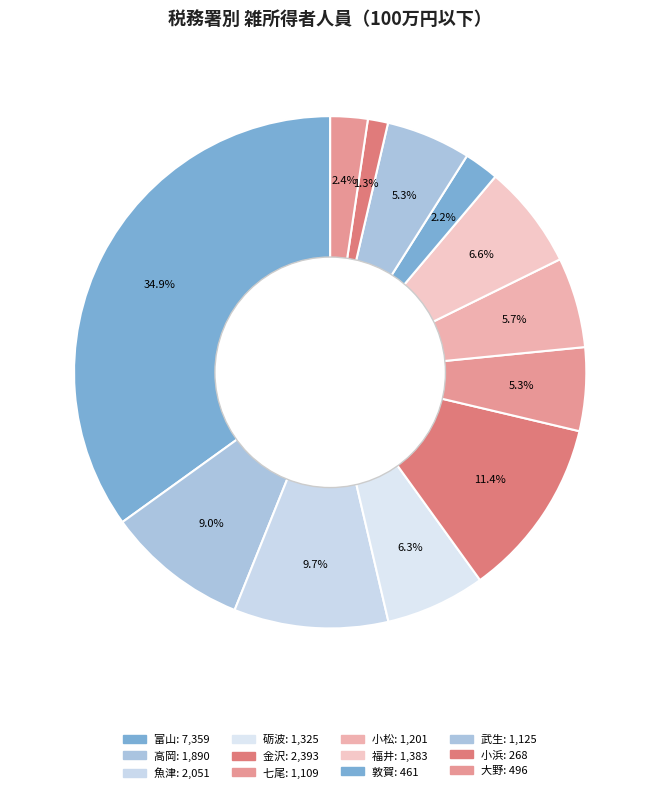

To the nearest percent, what percentage of the pie is 敦賀?

2%